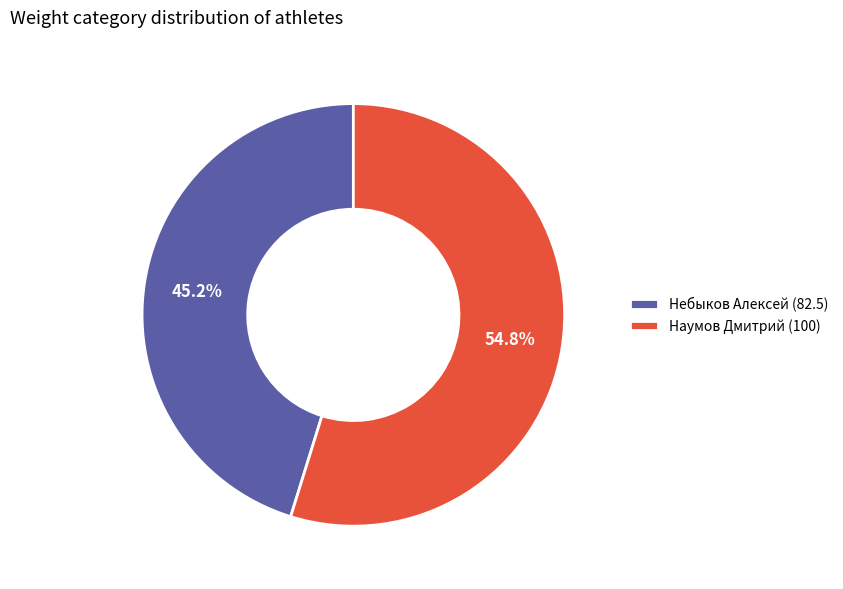

Between Небыков Алексей (82.5) and Наумов Дмитрий (100), which is larger?

Наумов Дмитрий (100)